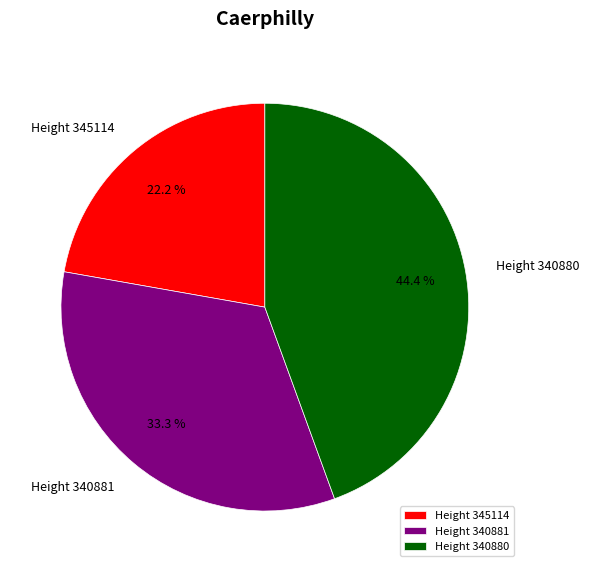

Approximately how many times larger is the value at Height 340880 compared to Height 340881?

1.3